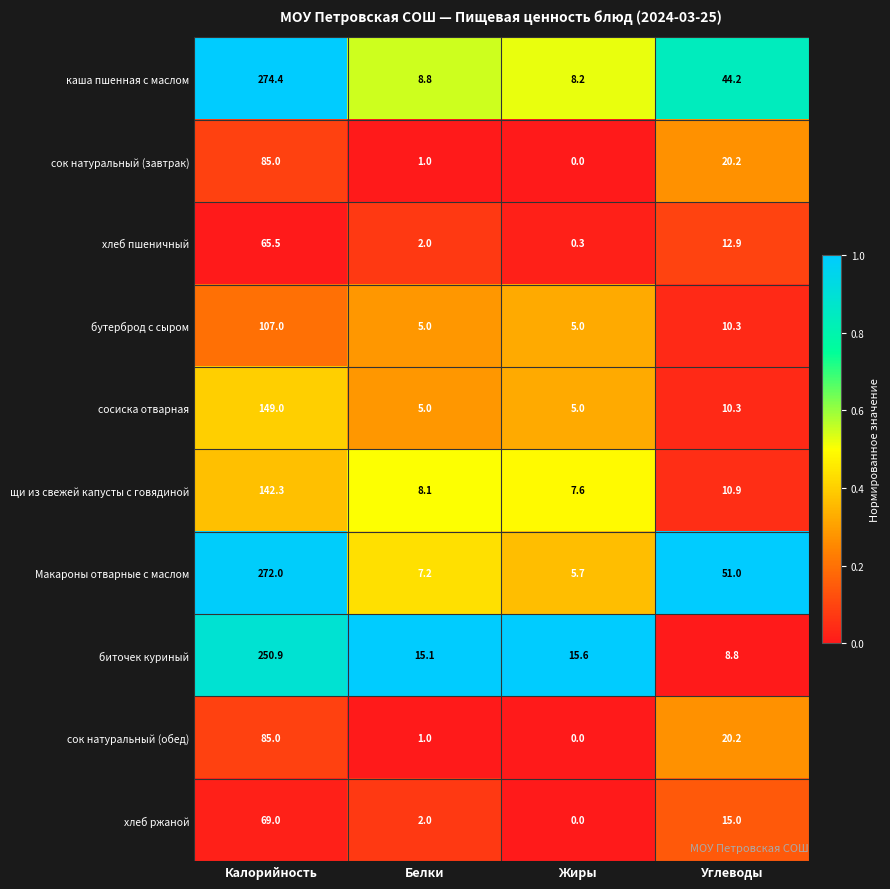

How many categories are shown in the chart?

4